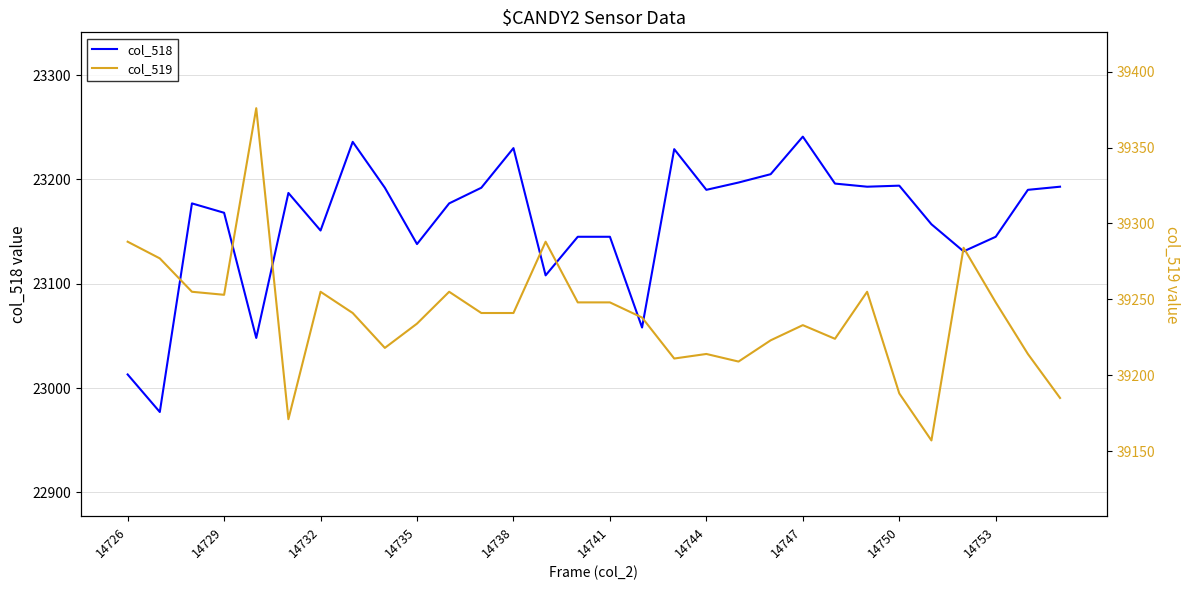

True or false: col_518 and col_519 cross at least once.

False